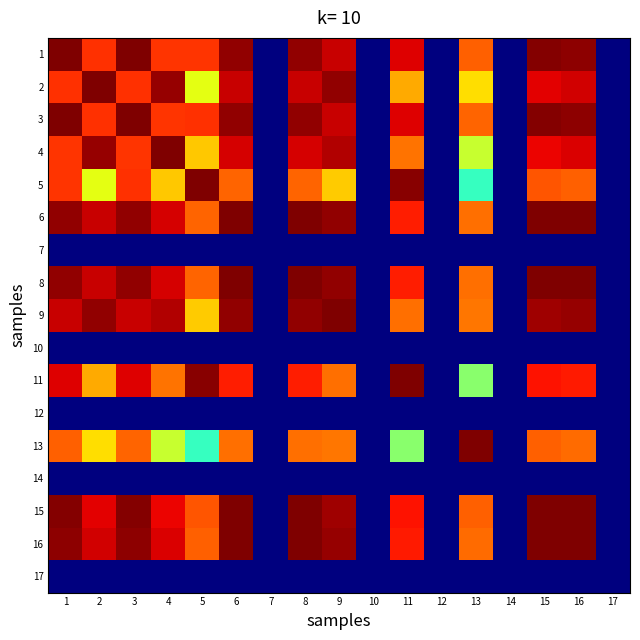

What is the spread (max minus min) of values at 5?

1.0